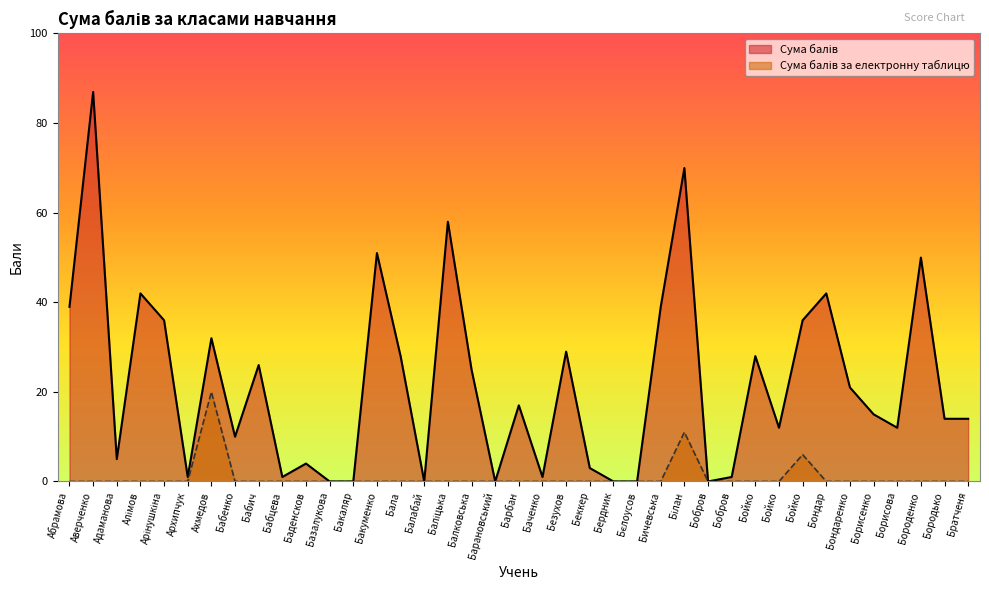

True or false: Сума балів за електронну таблицю and Сума балів cross at least once.

False